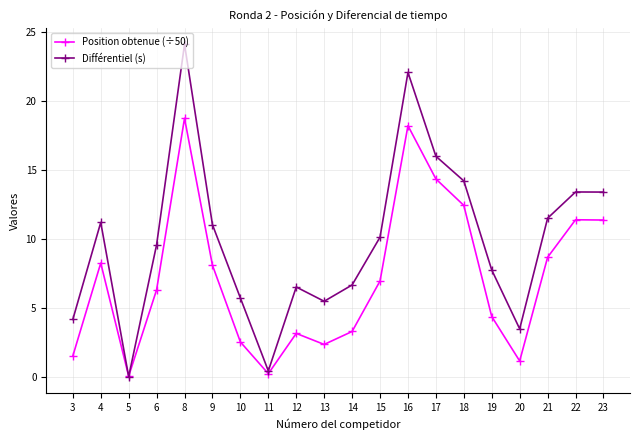

What is the average value of the Différentiel (s) series?

9.8